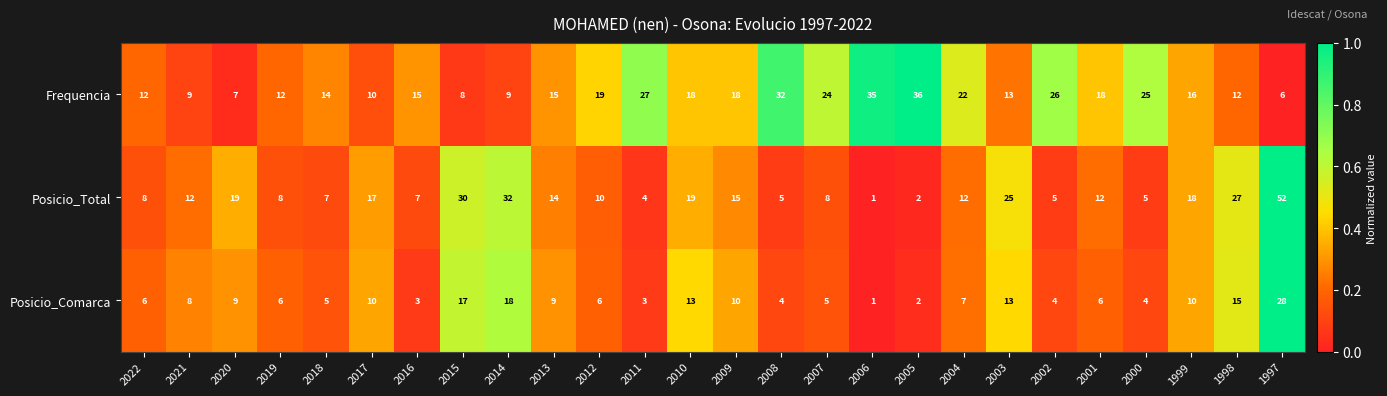

Which series has the largest total across all categories?

Frequencia